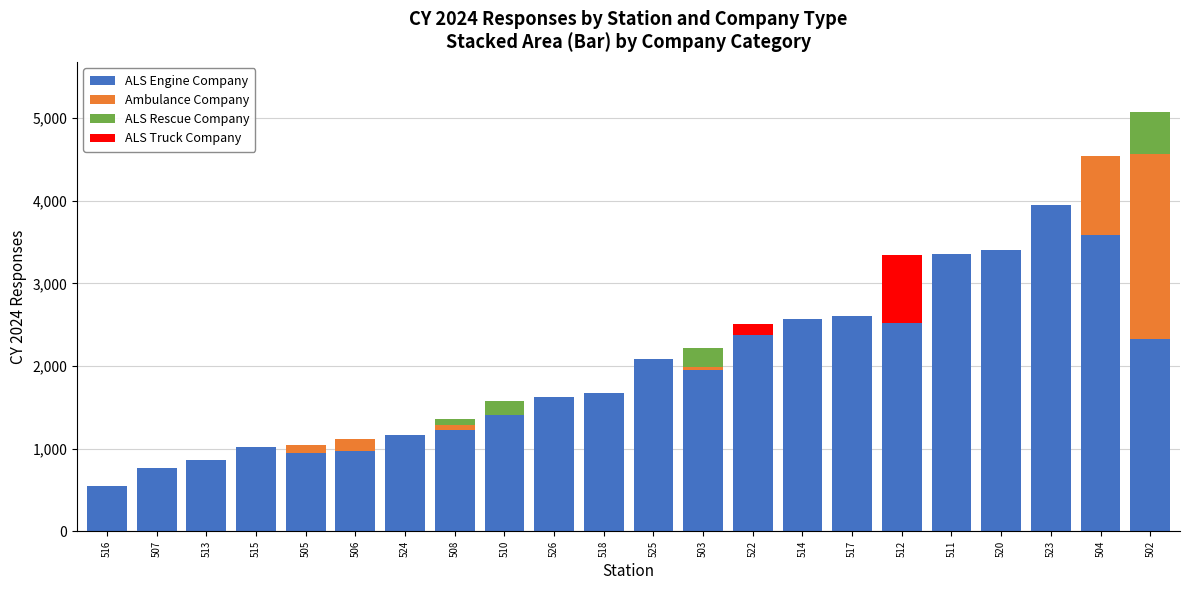

The value of ALS Engine Company at 513 is 858. True or false?

True